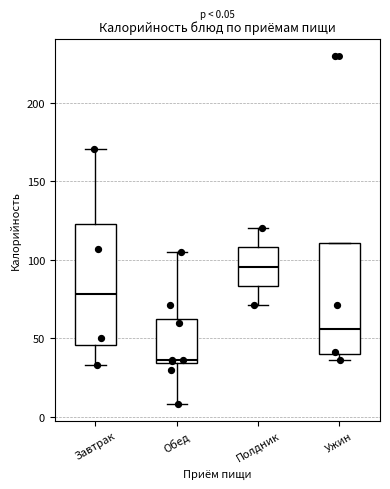

Which box has the lowest median line?

Обед